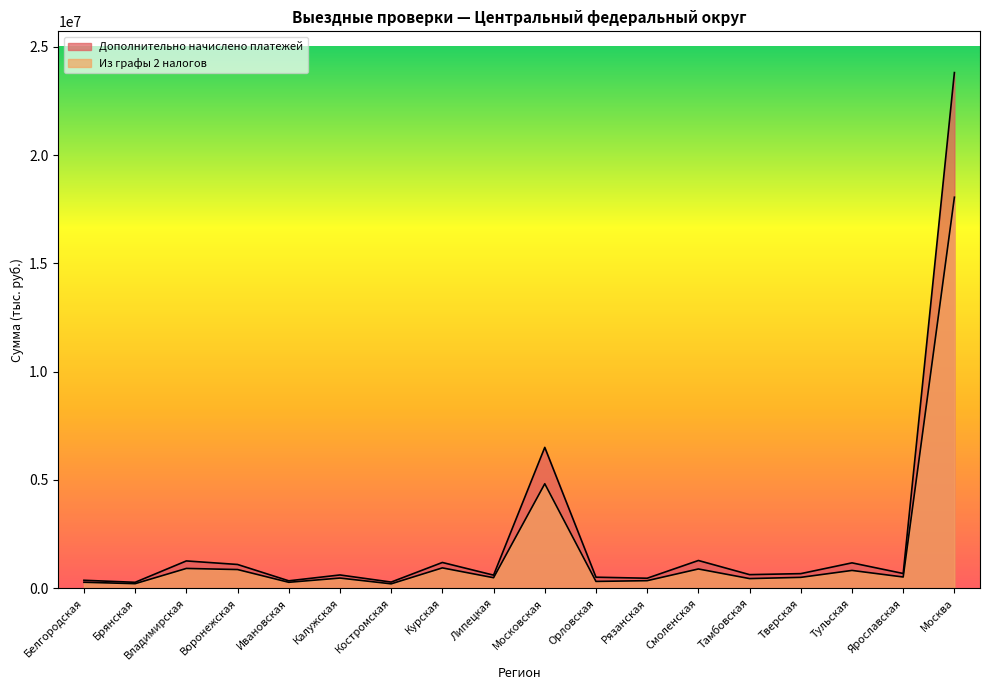

Is it true that Из графы 2 налогов equals 18060014 at Москва?

True